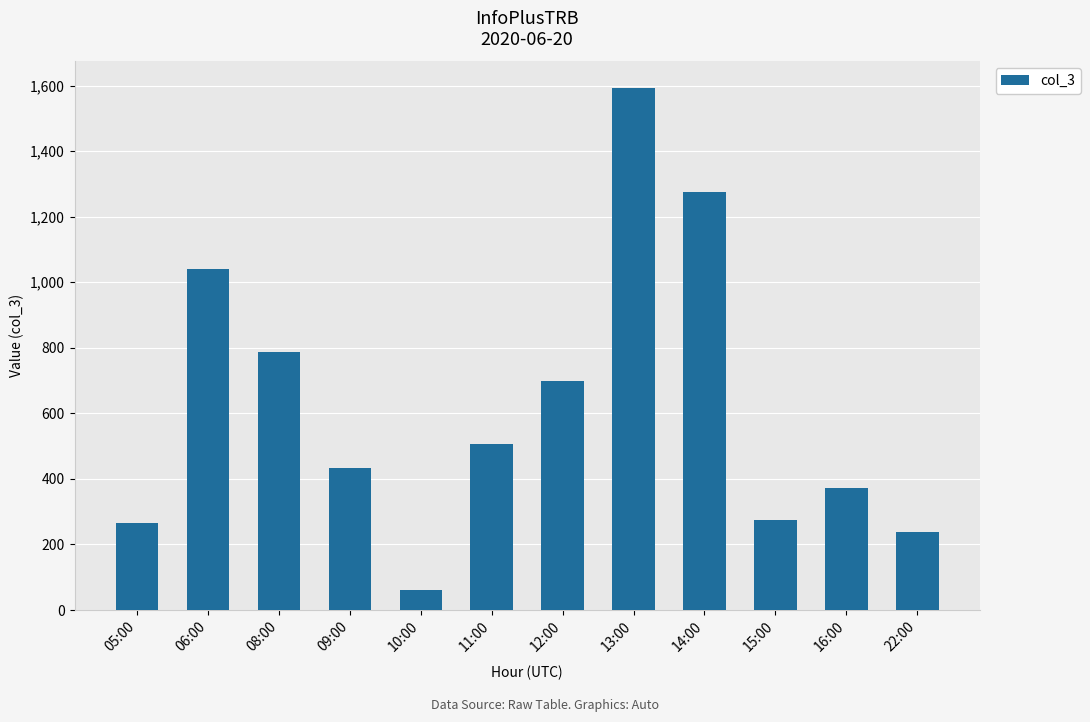

The value at 11:00 is 506. True or false?

True